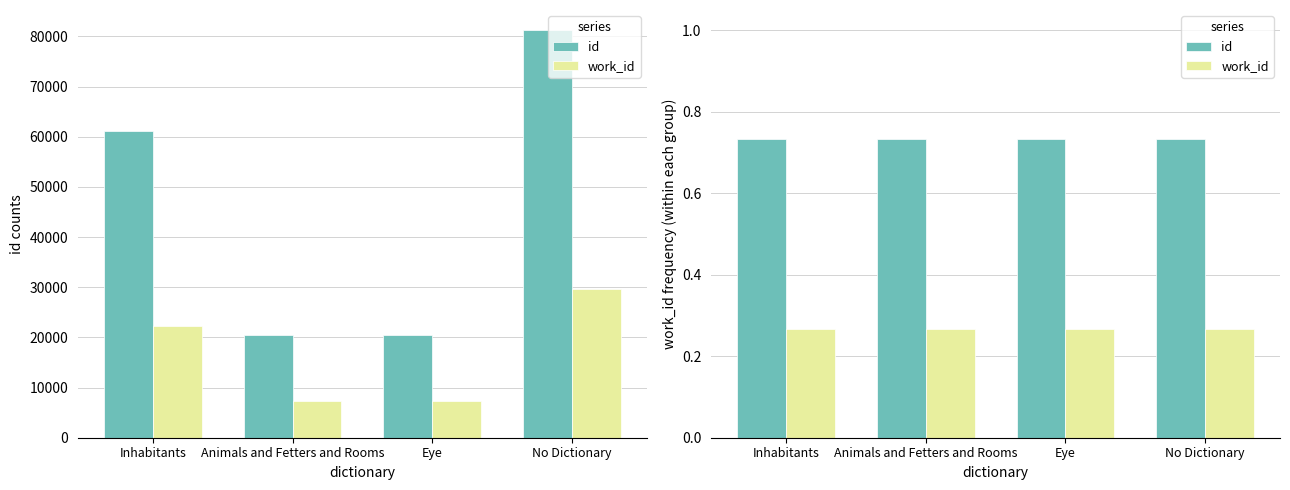

What is the average value of the id series?

0.7